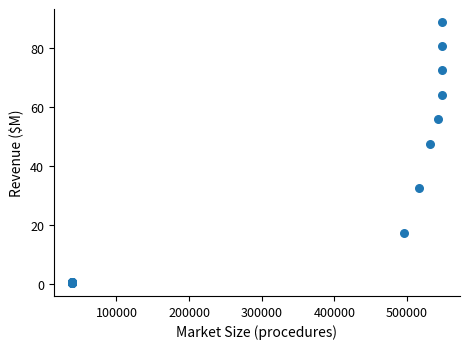

What Y value in the scatter plot is closest to 44?

47.3